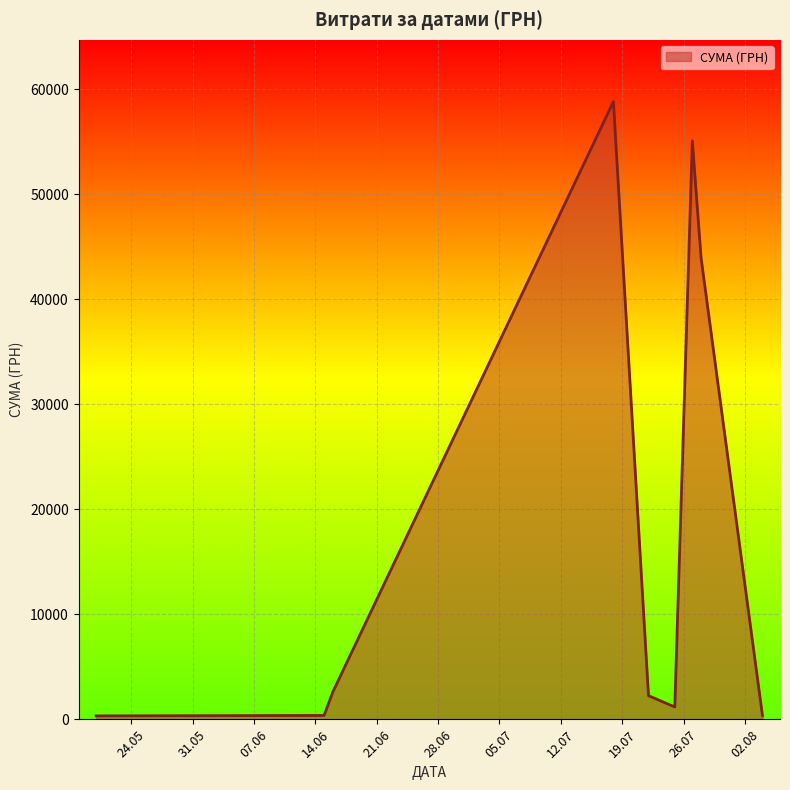

What is the greatest value displayed?

58840.0